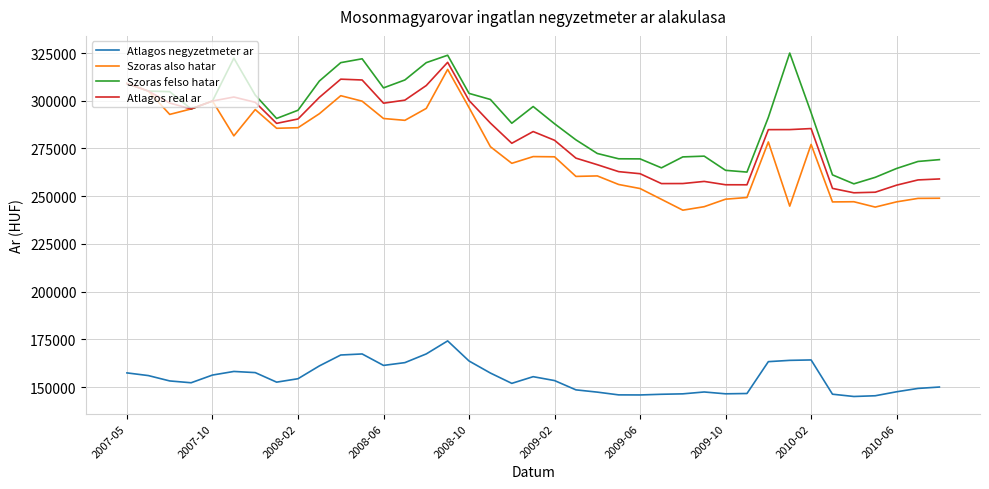

What is the minimum value for Atlagos real ar?

251772